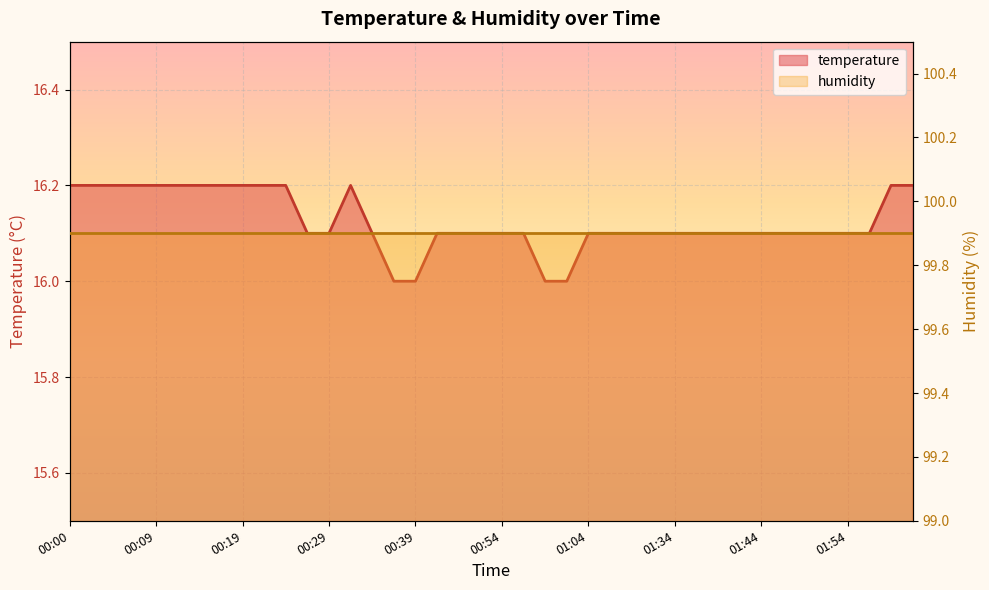

At which category does the data reach its first local peak?

00:31